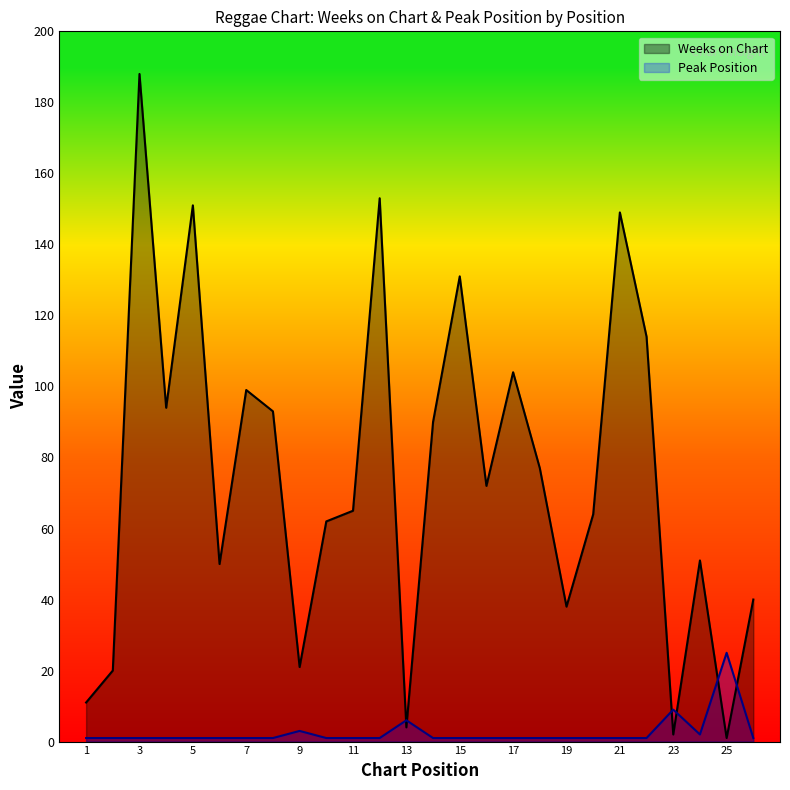

What is the maximum value shown in the chart?

188